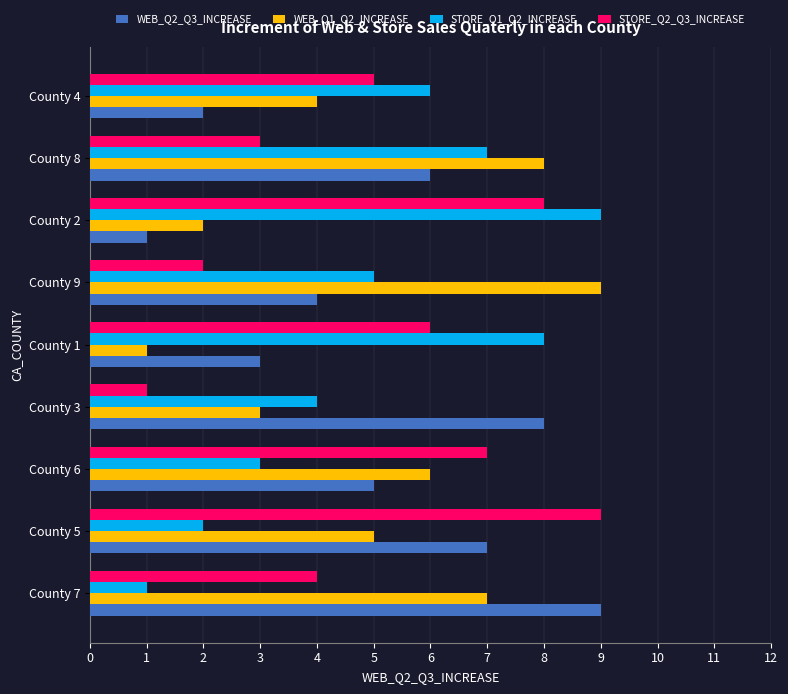

Is the value of STORE_Q1_Q2_INCREASE at County 5 greater than the value of WEB_Q1_Q2_INCREASE at County 4?

No